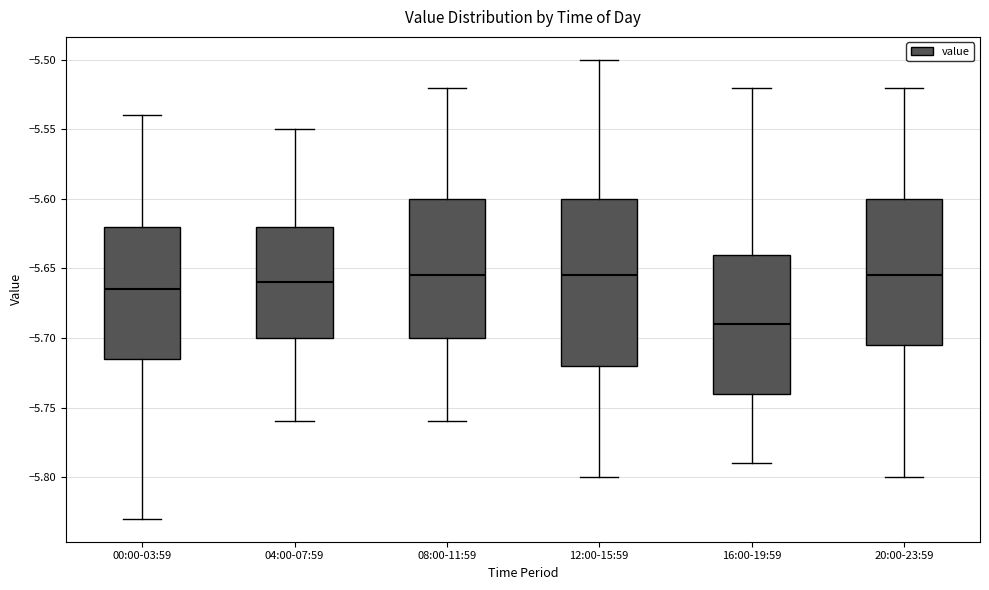

Which box has the lowest median line?

16:00-19:59